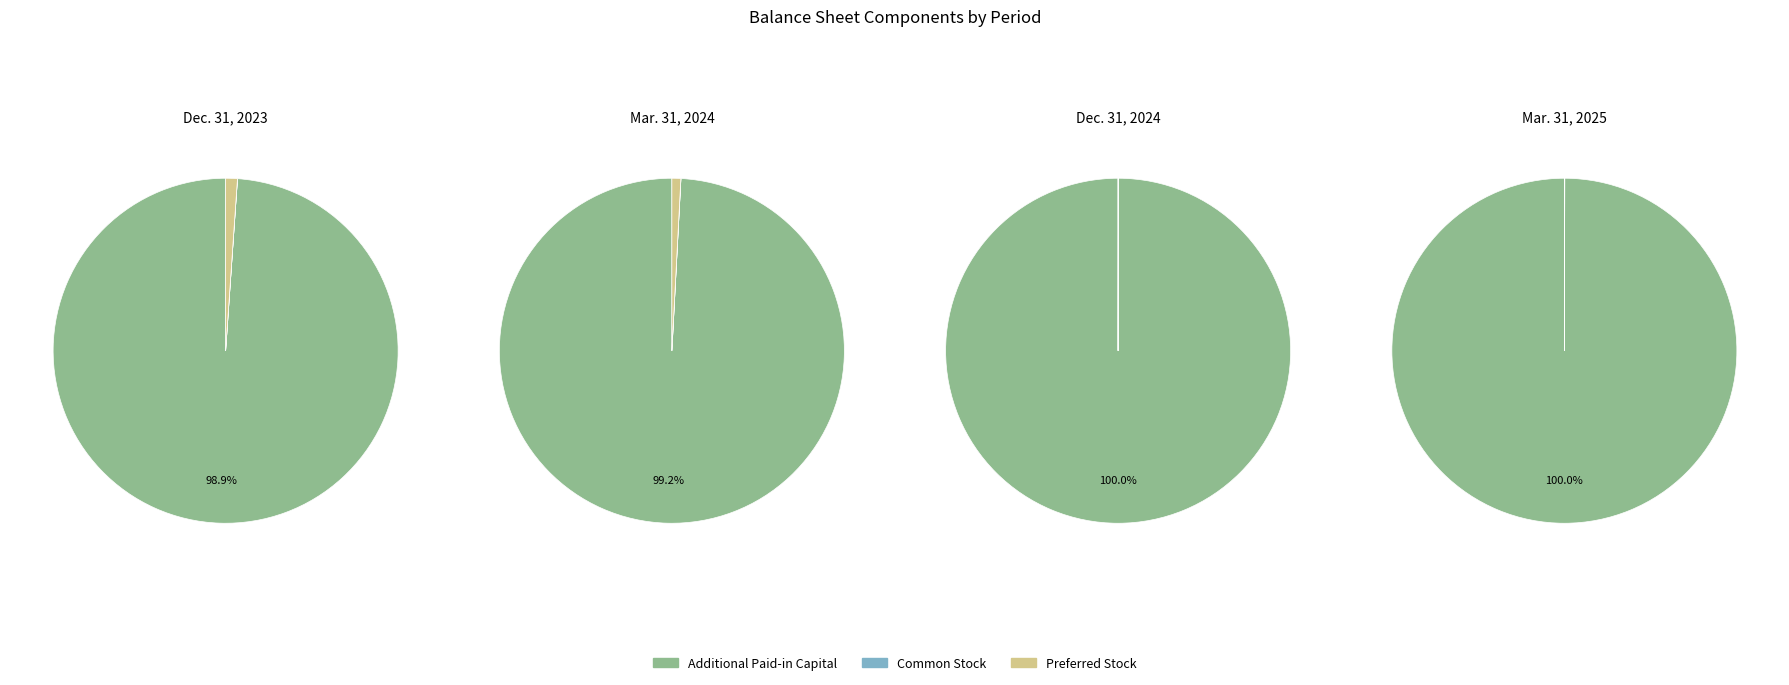

True or false: Mar. 31, 2025 accounts for 25% of the total.

True